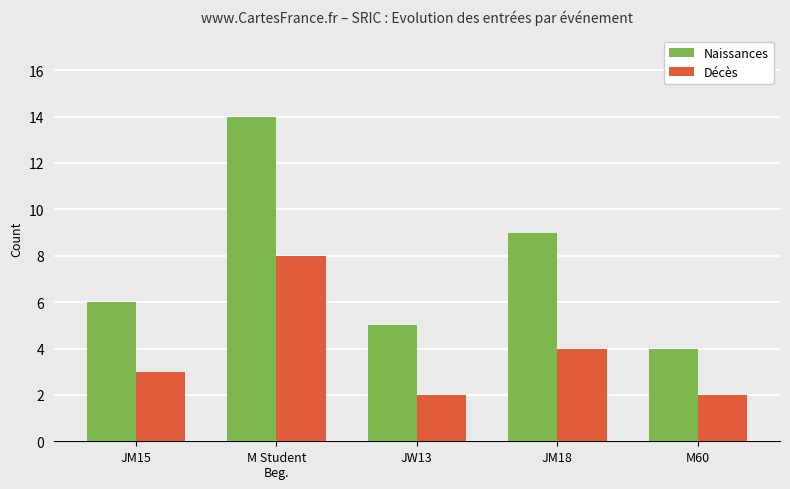

What is the label of the 1st bar from the right?

M60